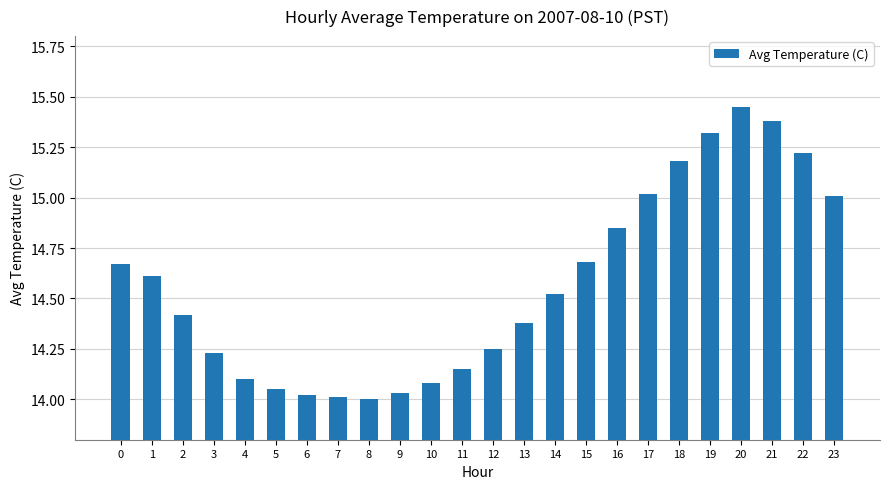

What is the difference between the second highest and second lowest values?

1.4